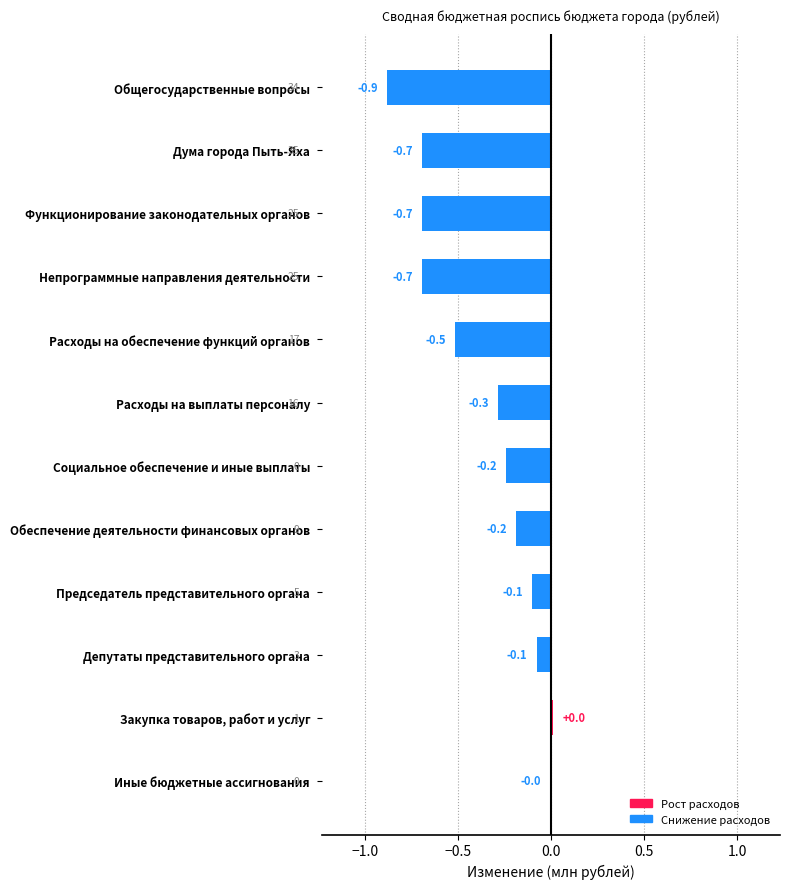

Read the value at Общегосударственные вопросы.

-0.9